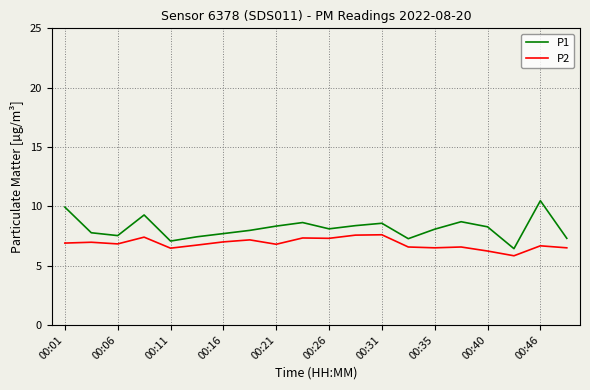

What is the lowest value of the P1 series?

6.4